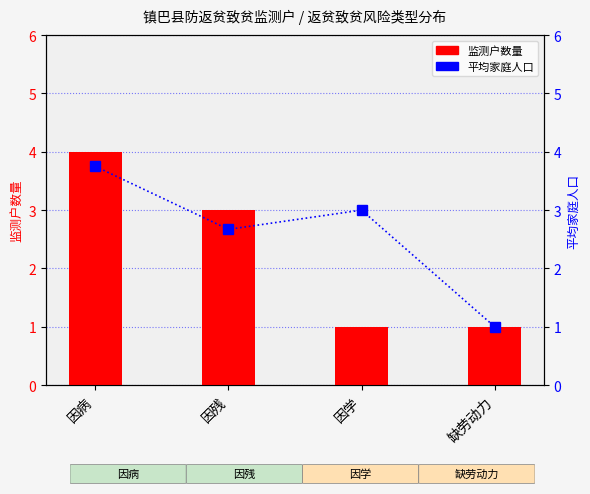

Is the value of 平均家庭人口 at 因学 greater than the value of 监测户数量 at 因残?

No